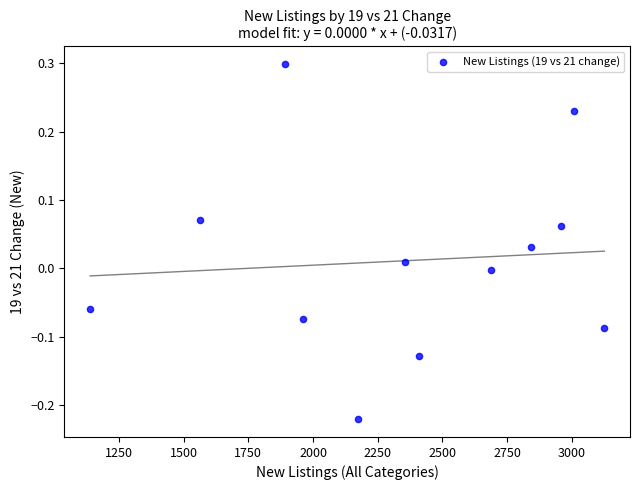

What is the range of Y values (max minus min)?

0.5